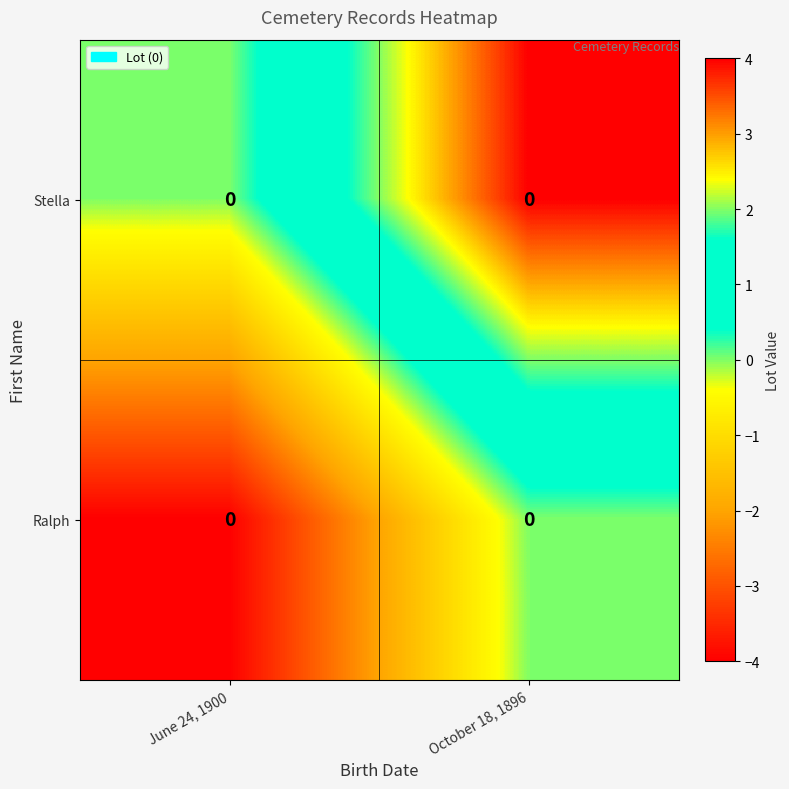

Is it true that Ralph equals -4 at June 24, 1900?

True